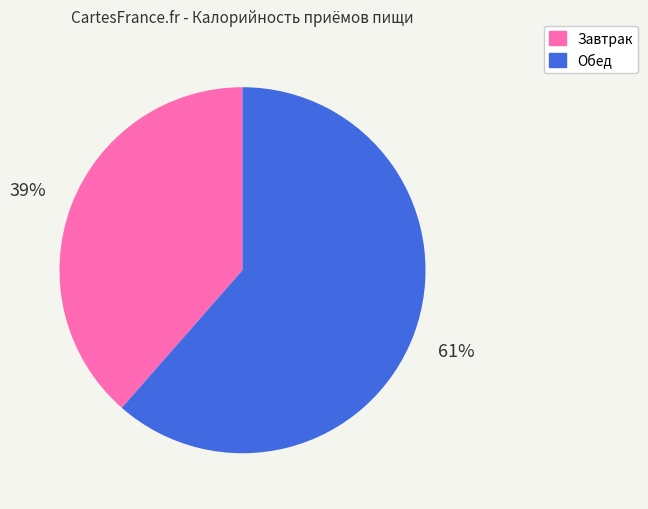

Which category has the biggest portion of the pie?

Обед